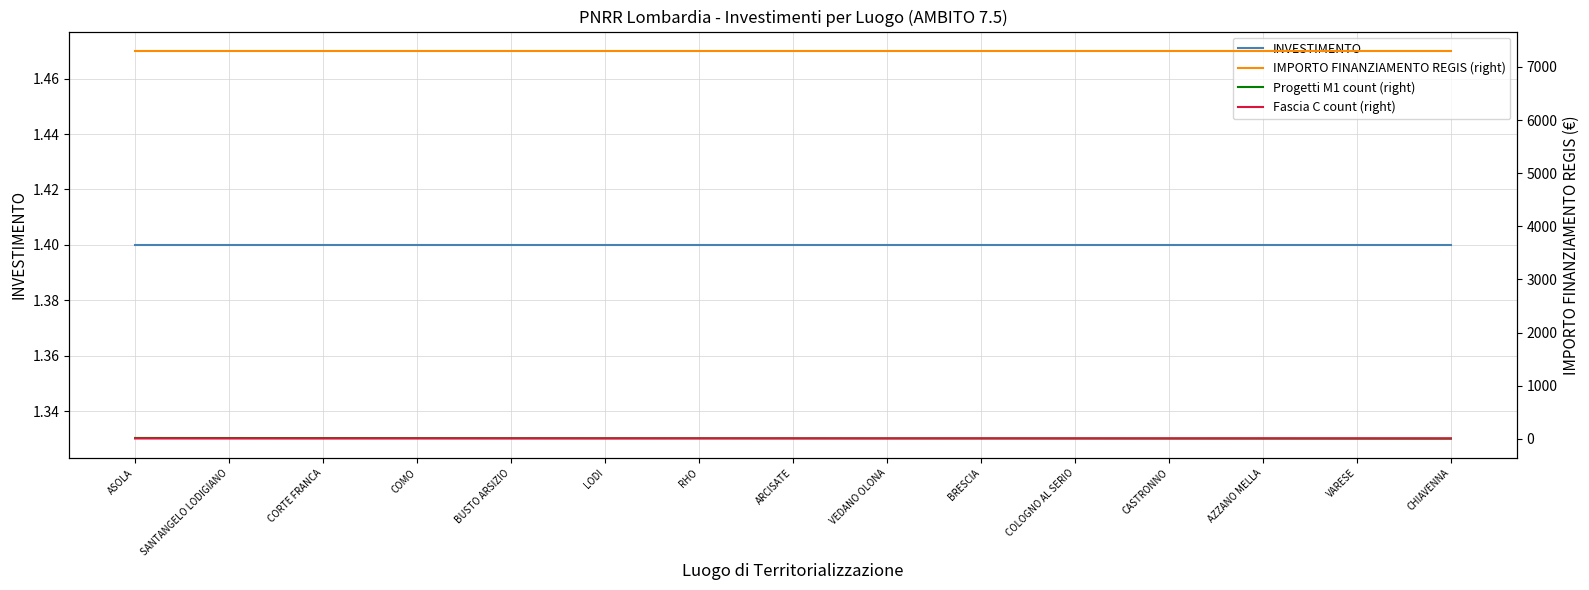

What is the difference between the second highest and minimum values in the Fascia C count (right) series?

4.0